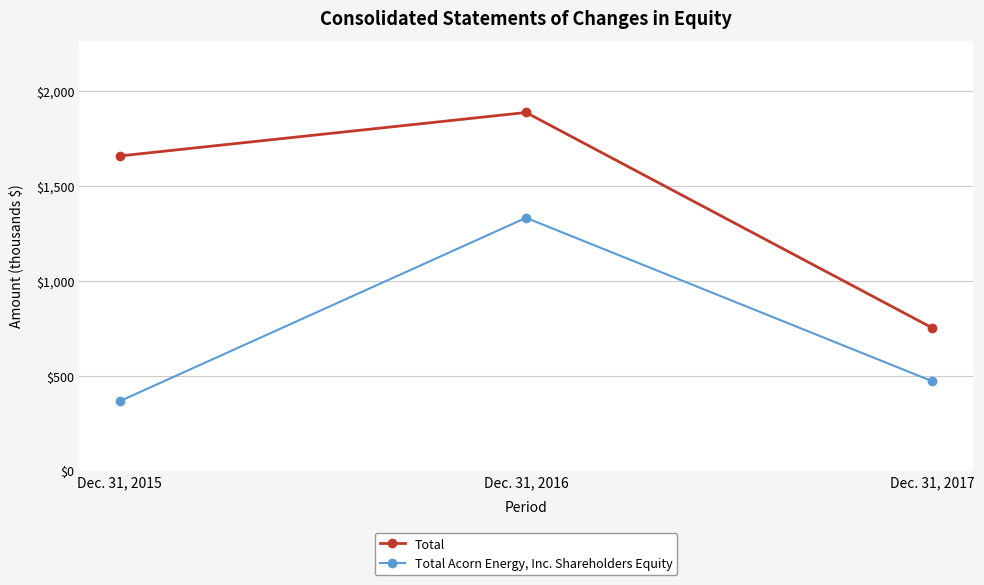

What is the difference between the second highest and minimum values in the Total series?

906